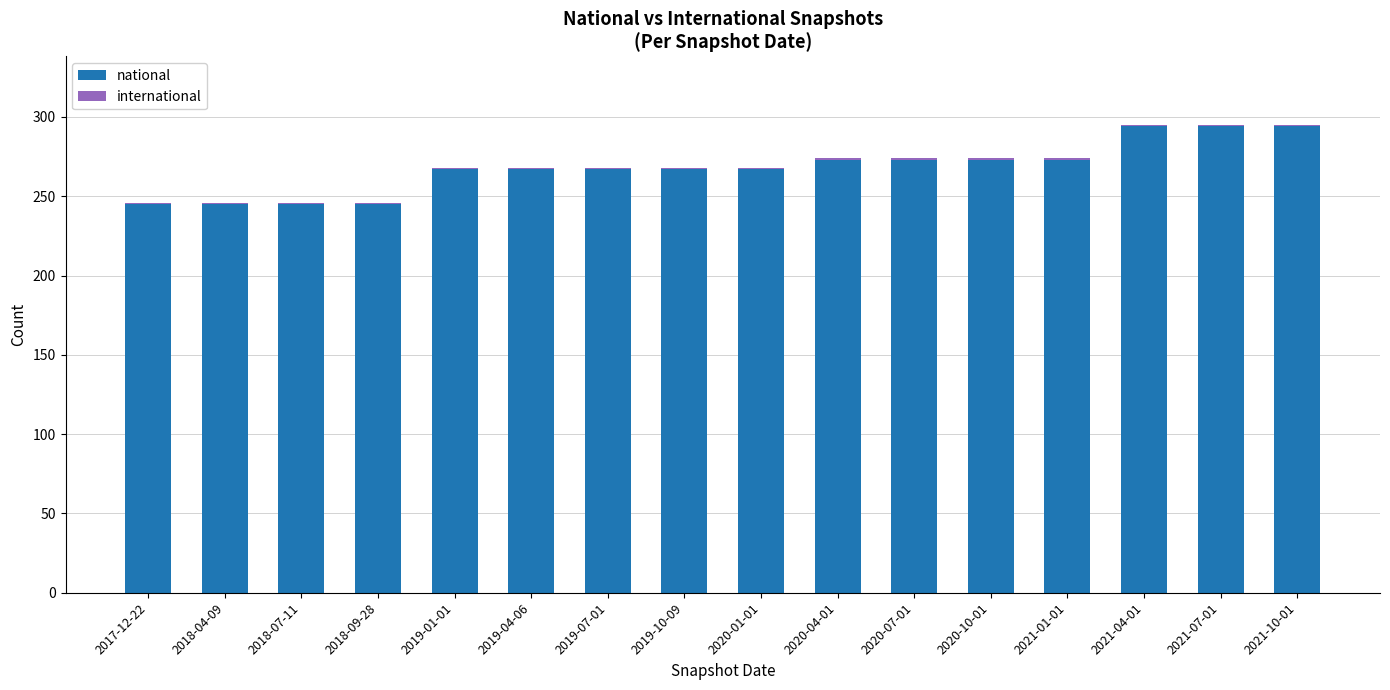

What is the highest value of the national series?

294